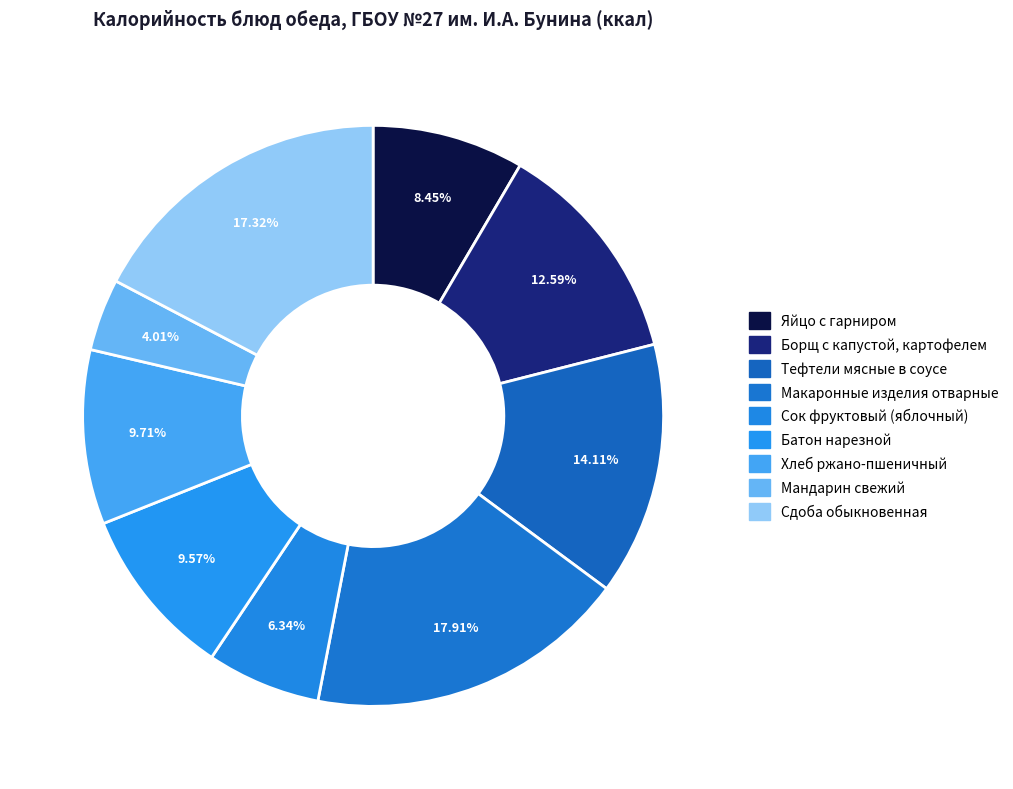

How many segments does this pie chart have?

9